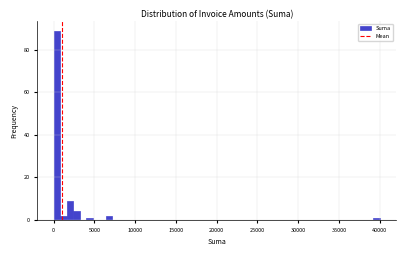

Around what value on the x-axis is the tallest bar? Give the approximate position of its centre, as read against the axis.

500